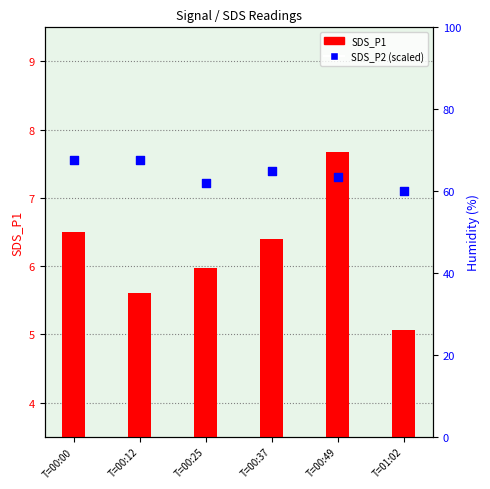

What are all the series names shown in the legend?

SDS_P1, SDS_P2 (scaled)